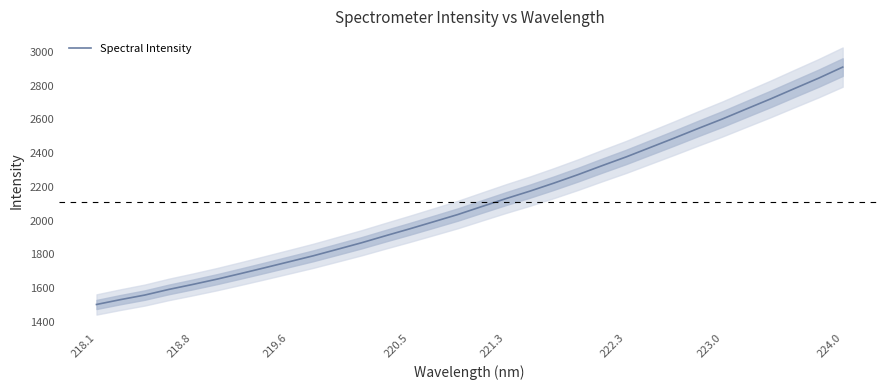

What is the maximum value for Spectral Intensity?

2910.1